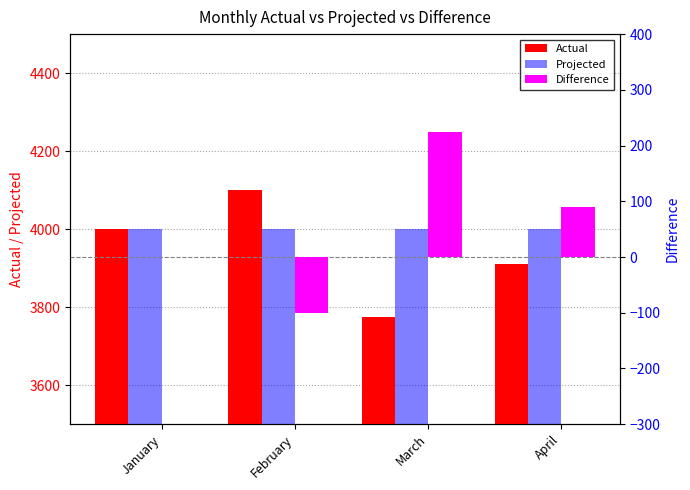

True or false: Actual has a value of 3775 at March.

True